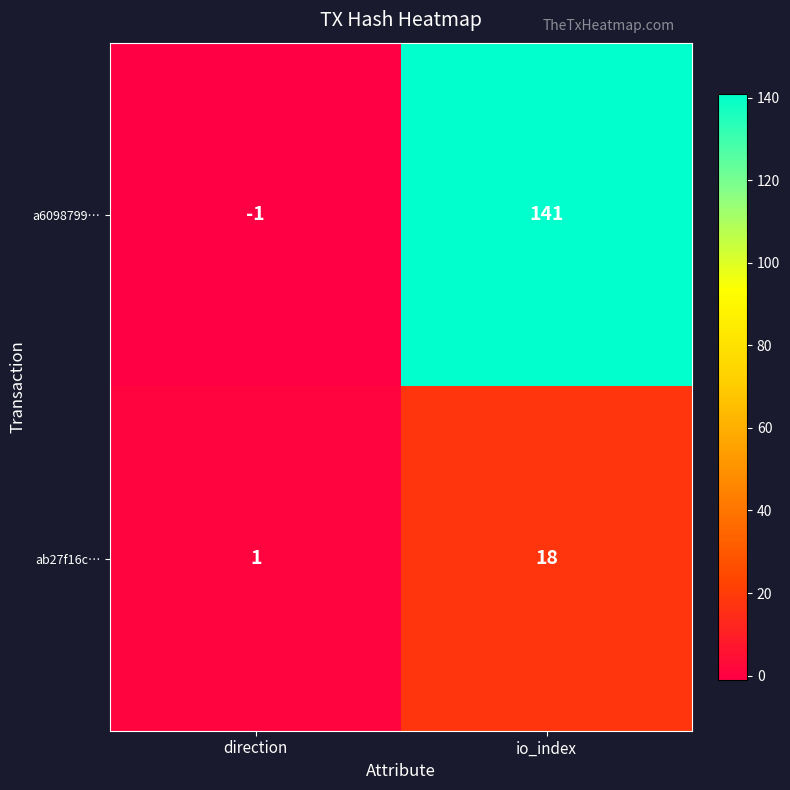

What is the difference between the highest and lowest values at direction?

2